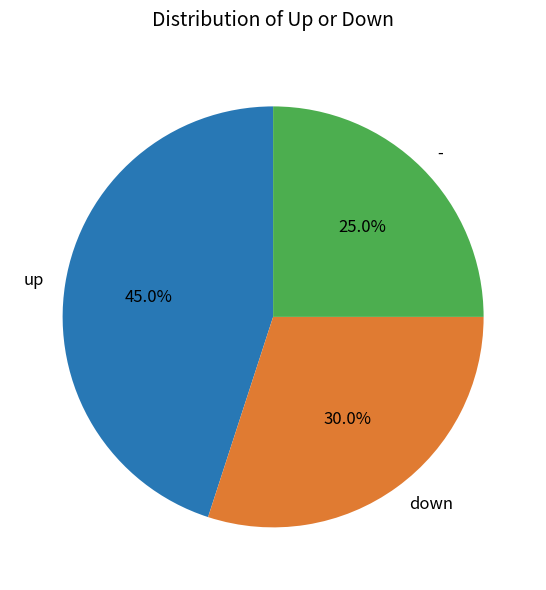

How many slices are in this pie chart?

3